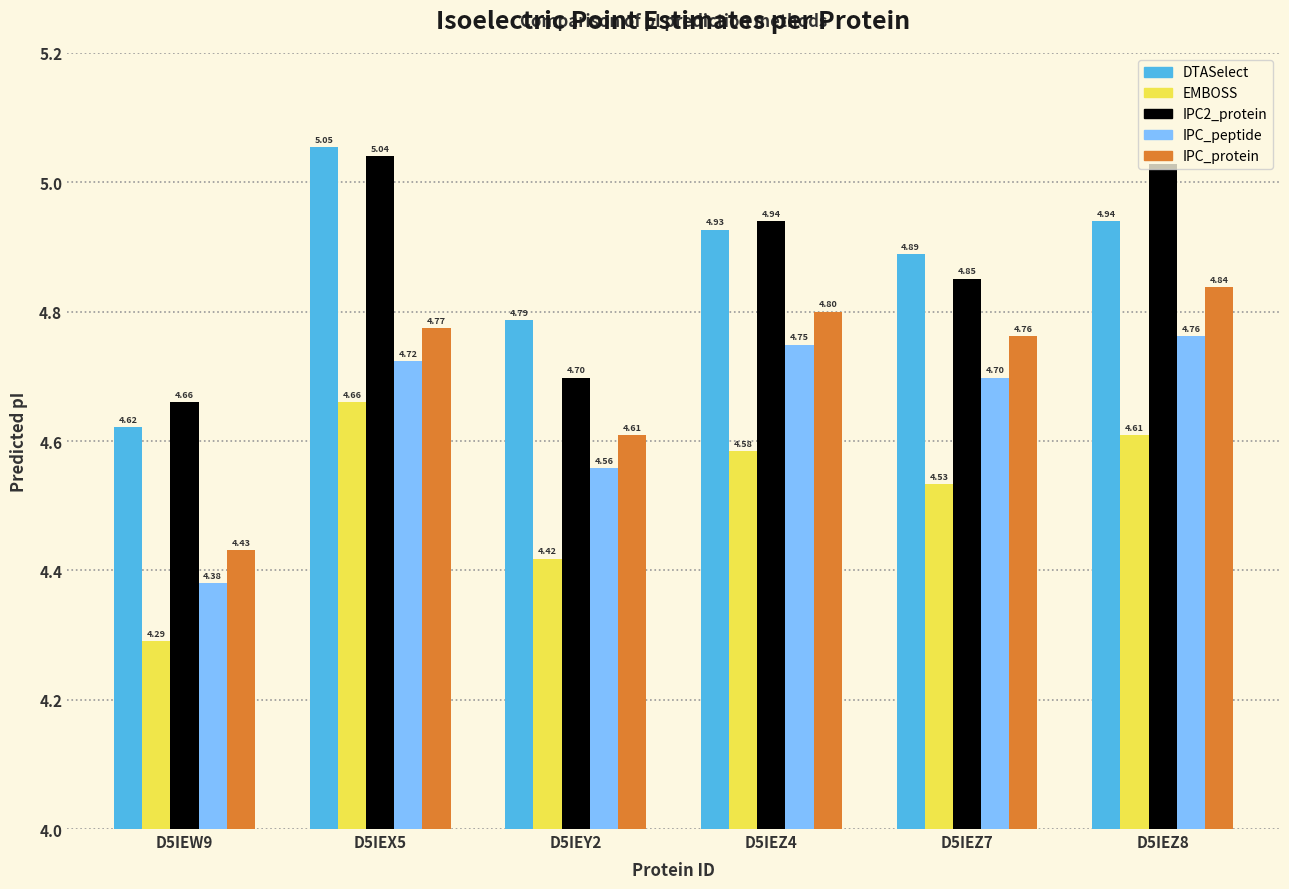

Is it true that DTASelect equals 6.5 at D5IEZ4?

False